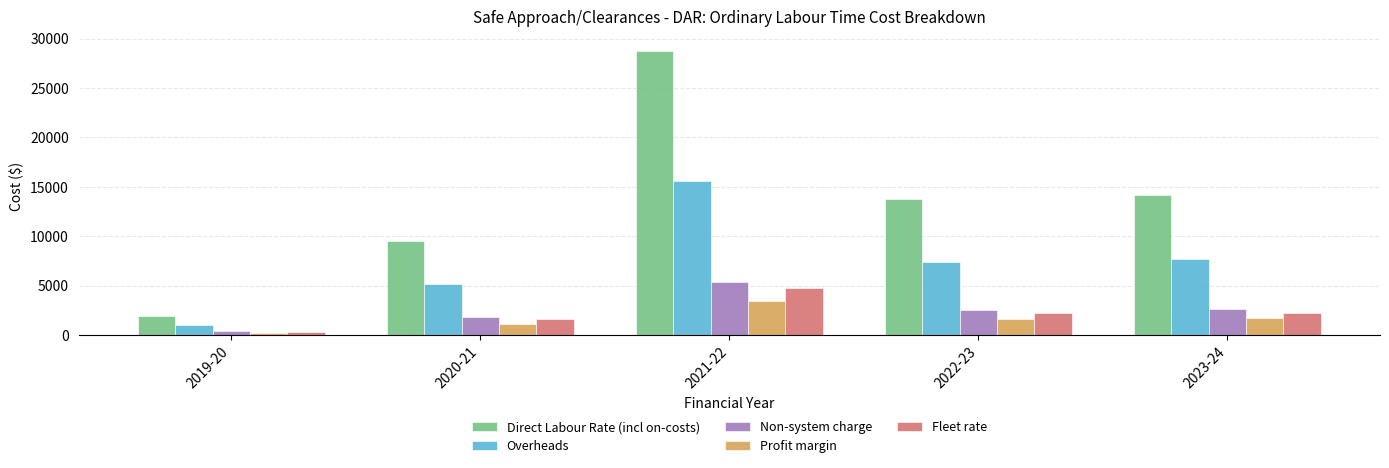

Which series has the largest total across all categories?

Direct Labour Rate (incl on-costs)